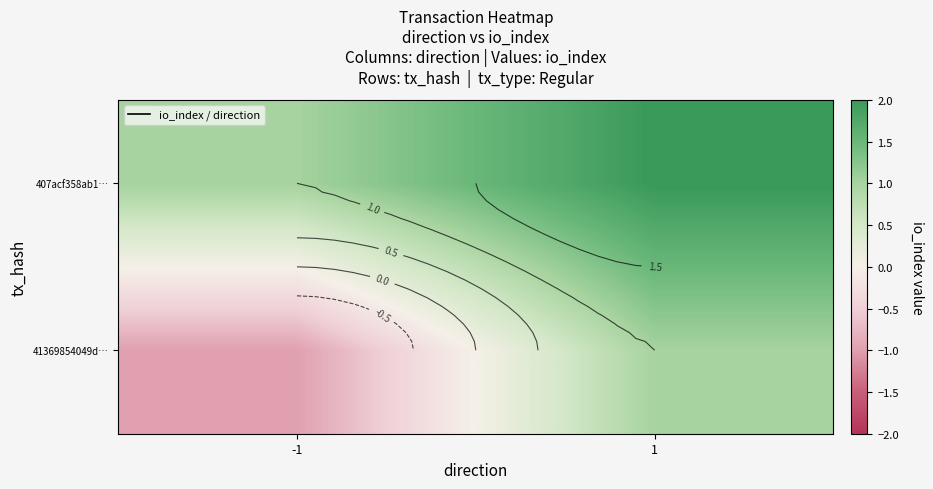

List the series in order of their overall mean, lowest first.

41369854049d…, 407acf358ab1…